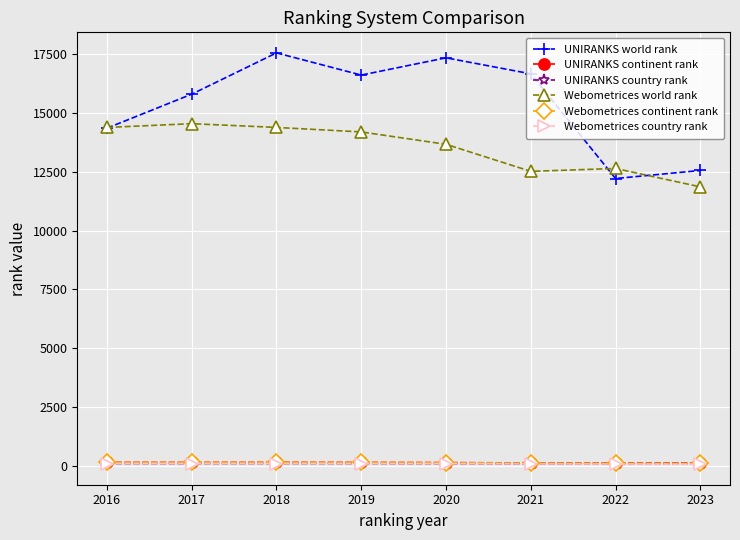

At which label does UNIRANKS world rank first exceed 16601?

2018